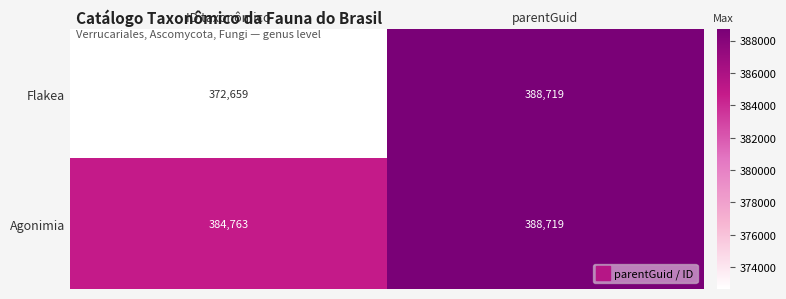

True or false: Agonimia has a value of 388719 at parentGuid.

True